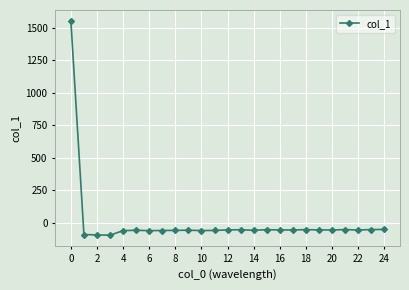

True or false: the data has more than 2 interior local peaks.

True